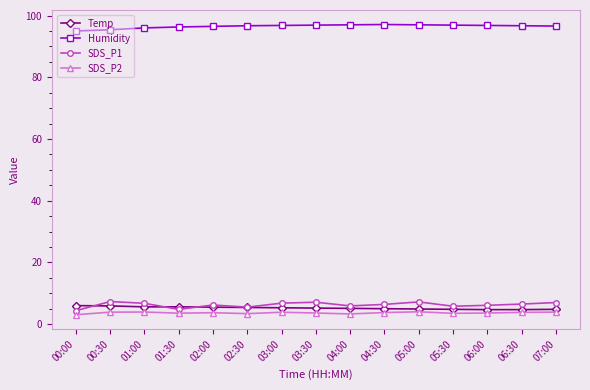

What is the highest value of the Temp series?

6.0